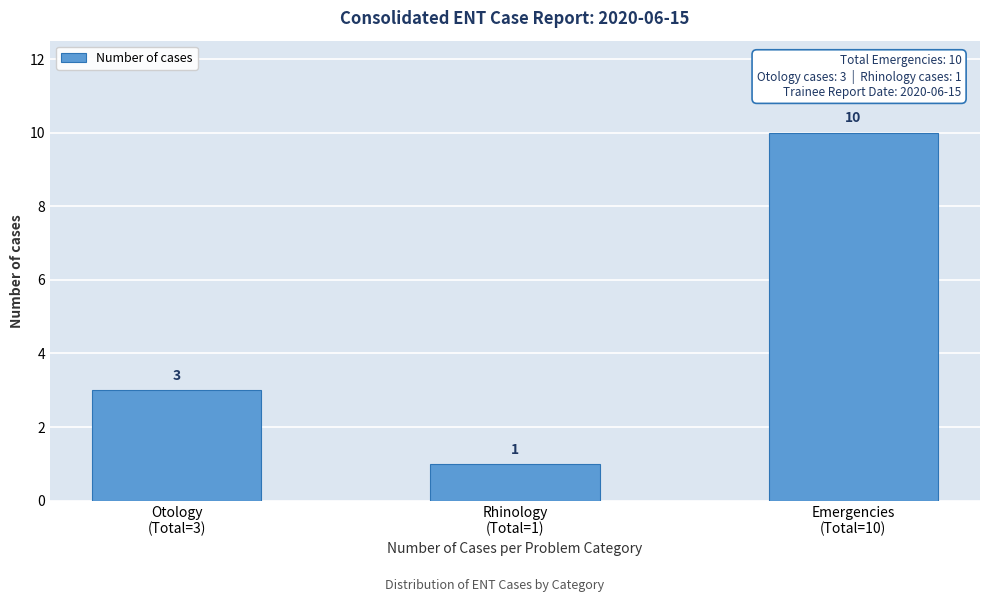

Reading right to left, what are all the values shown in this chart?

10	1	3